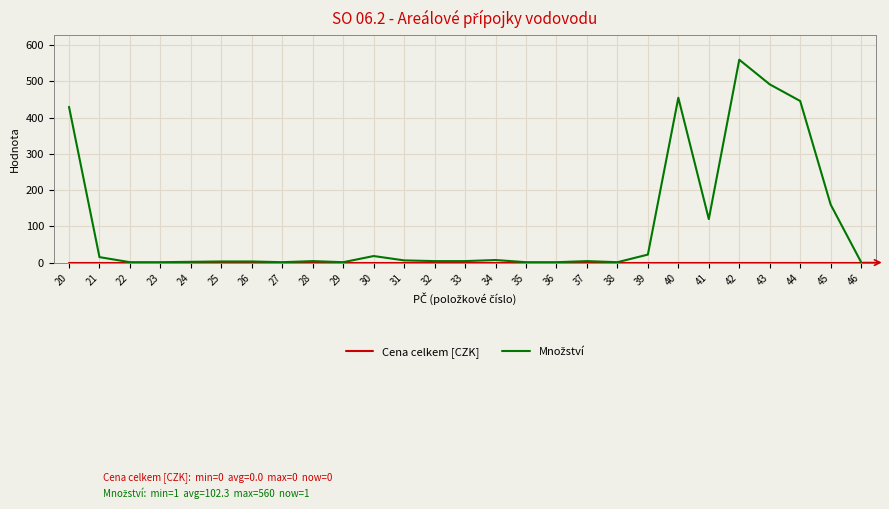

At which category is the sum across all series the highest?

42